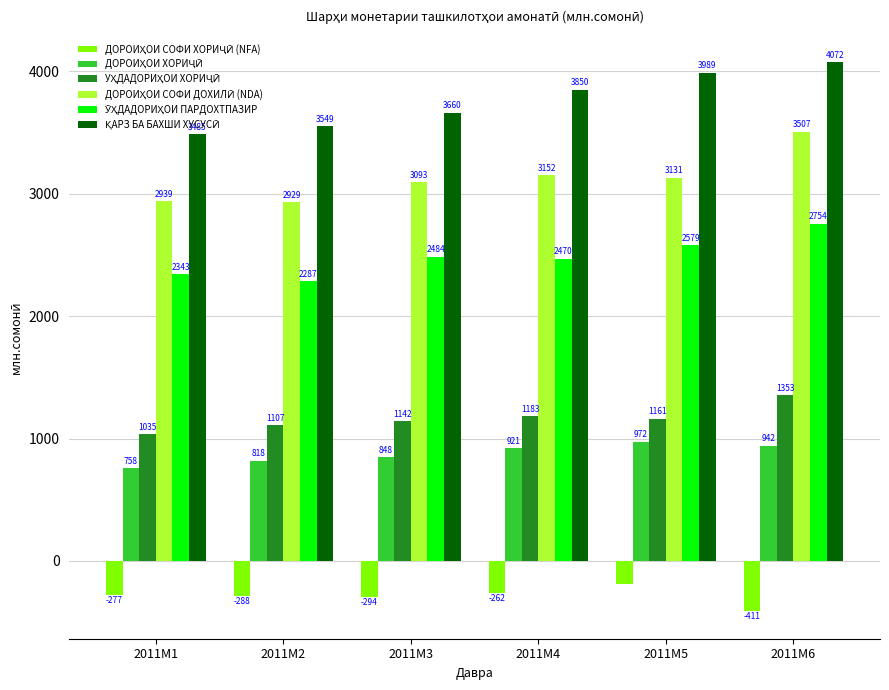

At how many categories does at least one series exceed 1713?

6